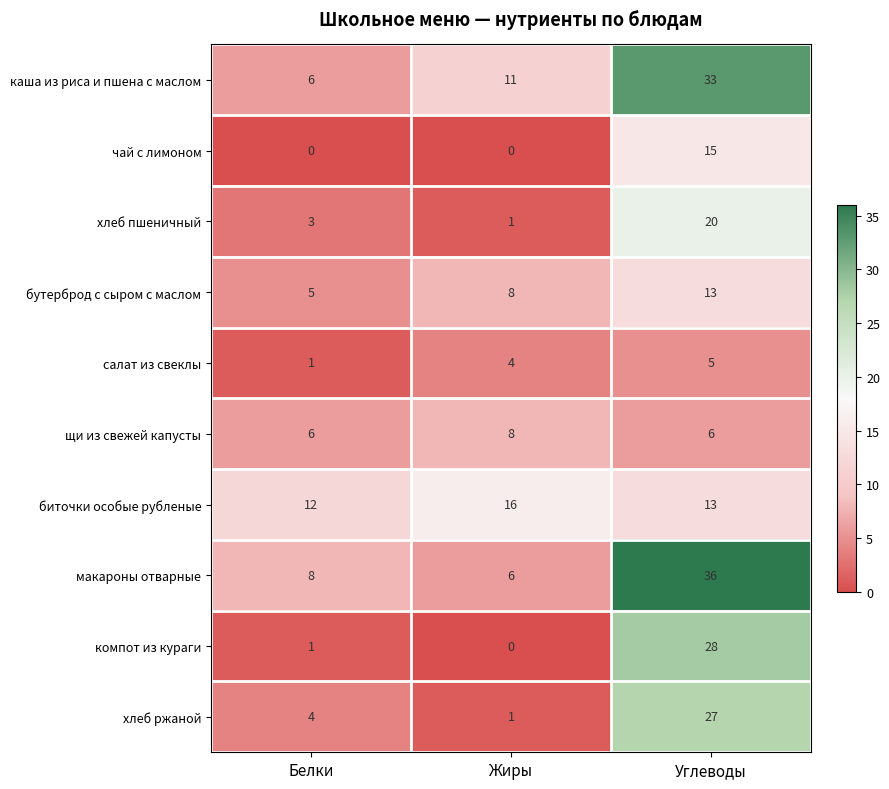

At how many categories does at least one series exceed 1?

3